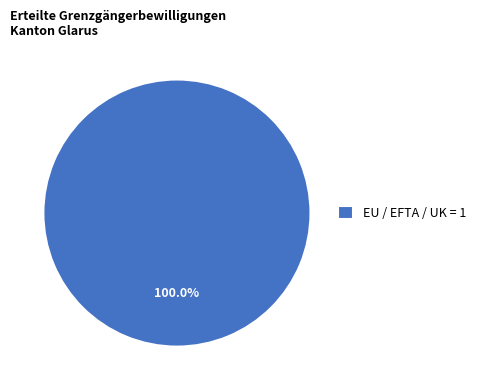

Rank the categories by value from highest to lowest.

EU / EFTA / UK = 1